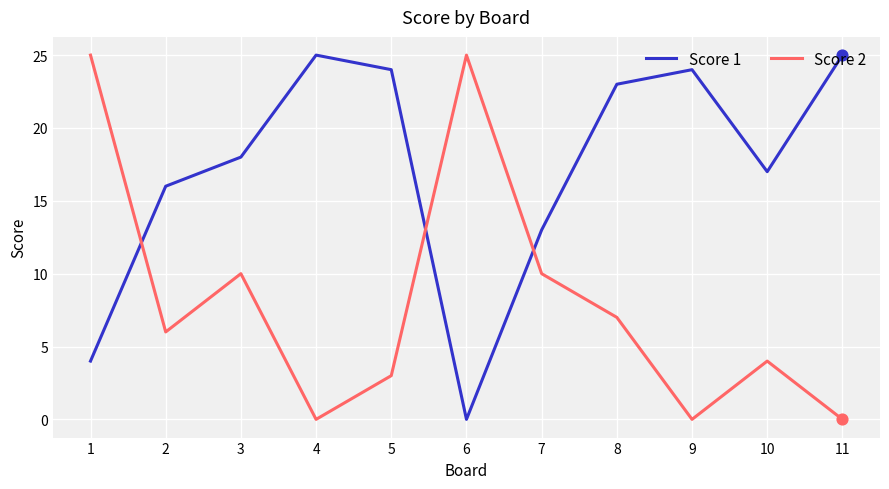

Which series has the largest total across all categories?

Score 1